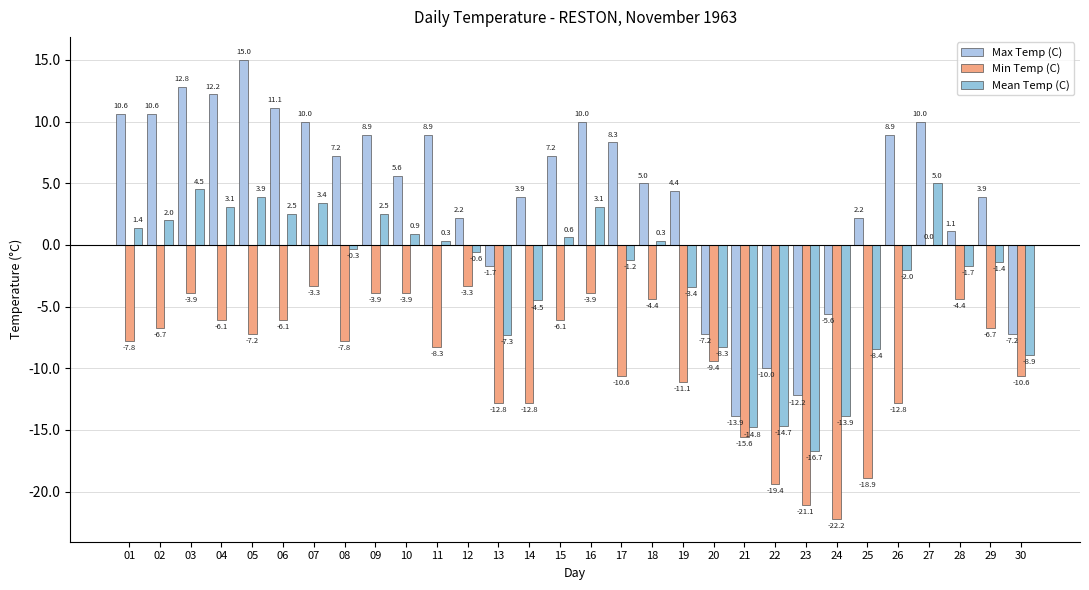

Rank the series by their average value, from highest to lowest.

Max Temp (C), Mean Temp (C), Min Temp (C)